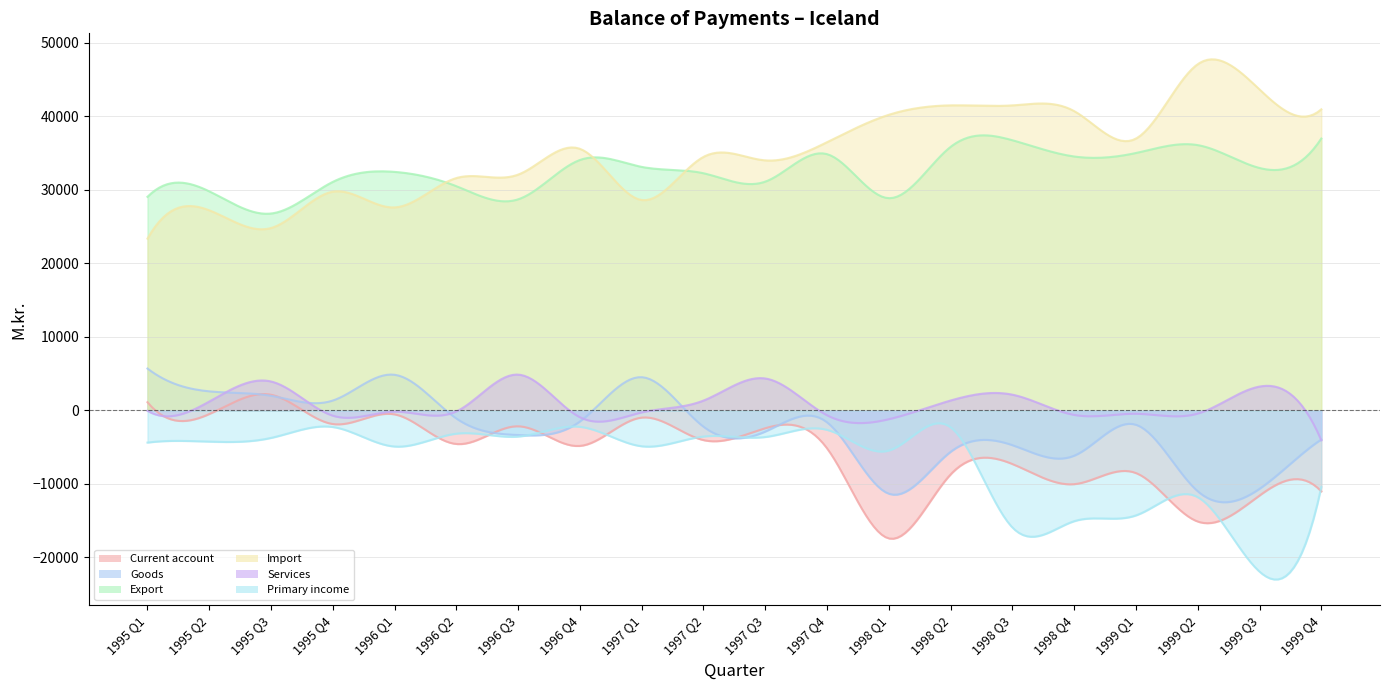

How many data points does each series have?

20